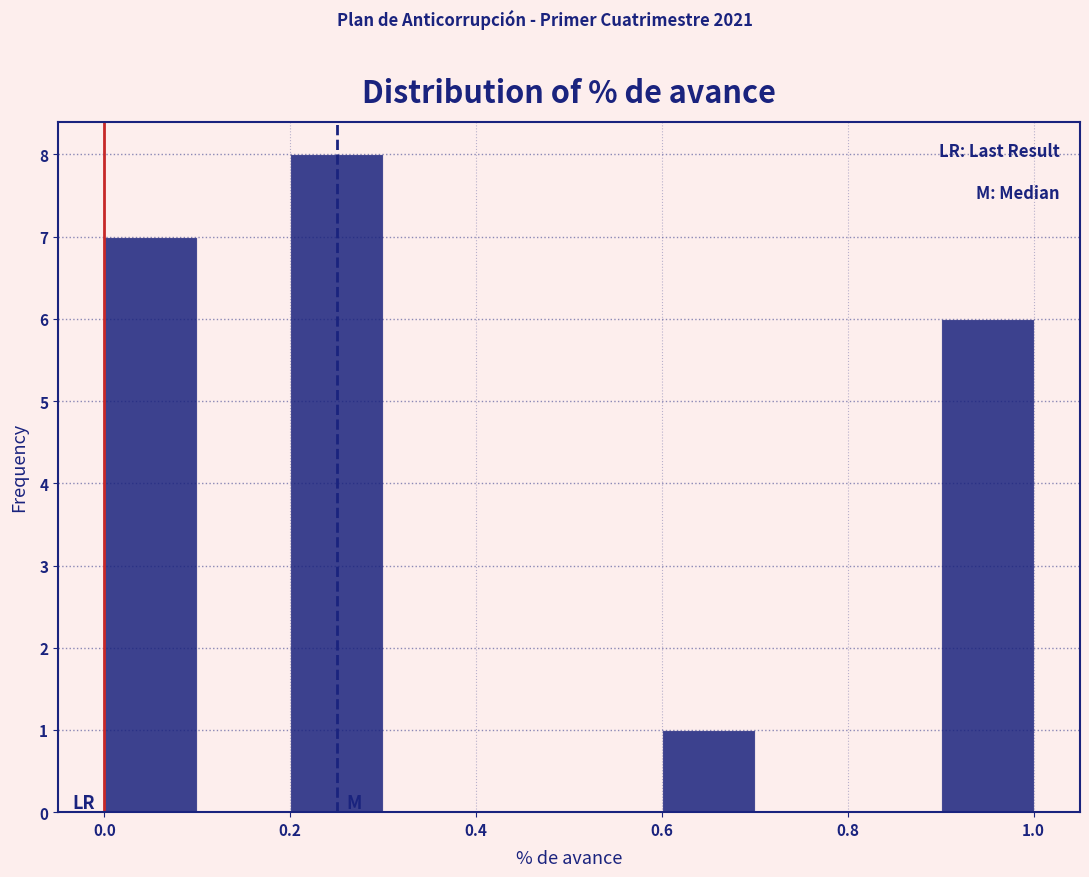

What is the height of the bar covering 0.2 to 0.3 on the x-axis? The values are not printed on the chart, so give them approximately, as read against the axis.

8